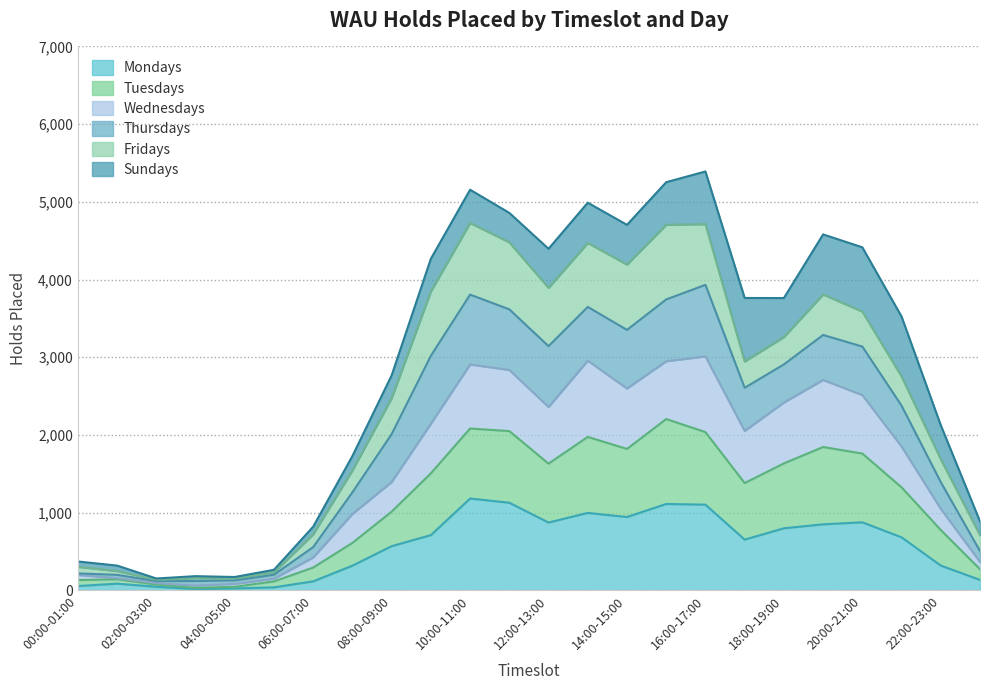

True or false: Mondays has a value of 1520 at 16:00-17:00.

False